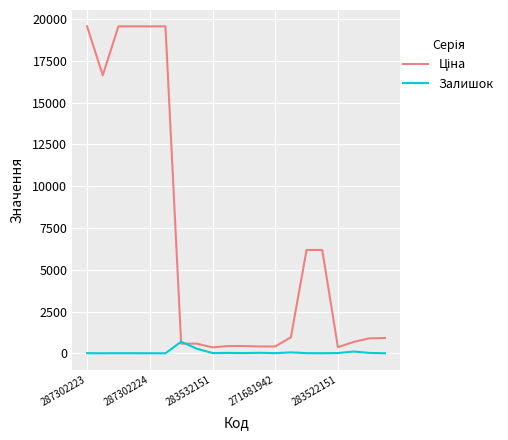

What is the highest value of the Залишок series?

694.0